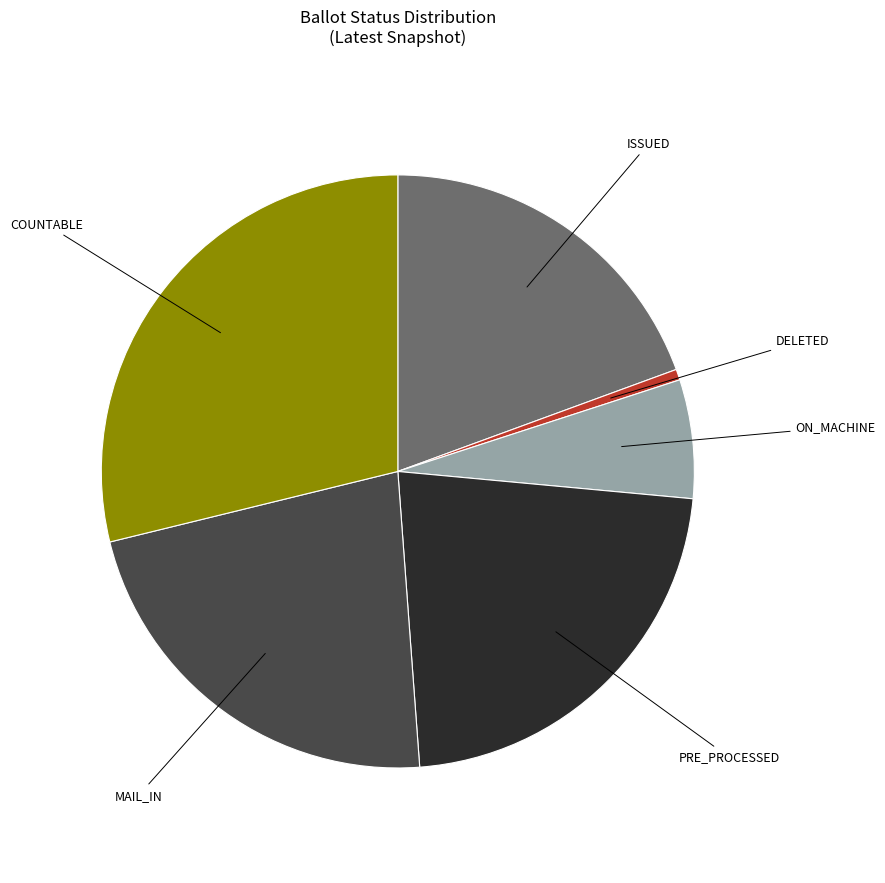

Does any single category account for the majority?

No